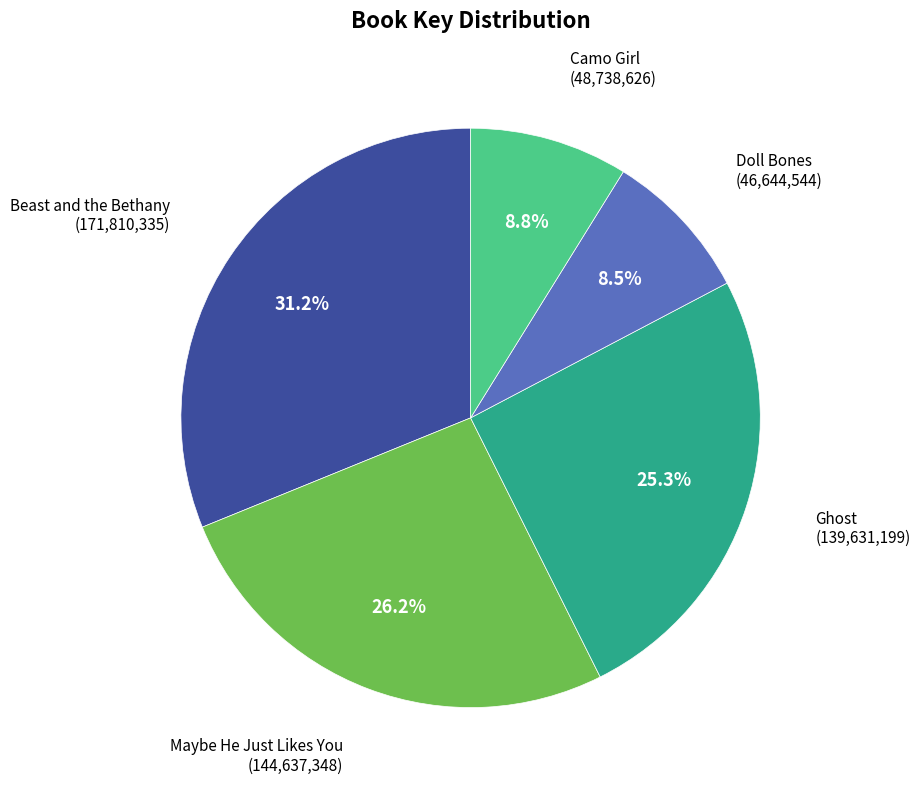

Combined, do Camo Girl and Beast and the Bethany account for over 50%?

No